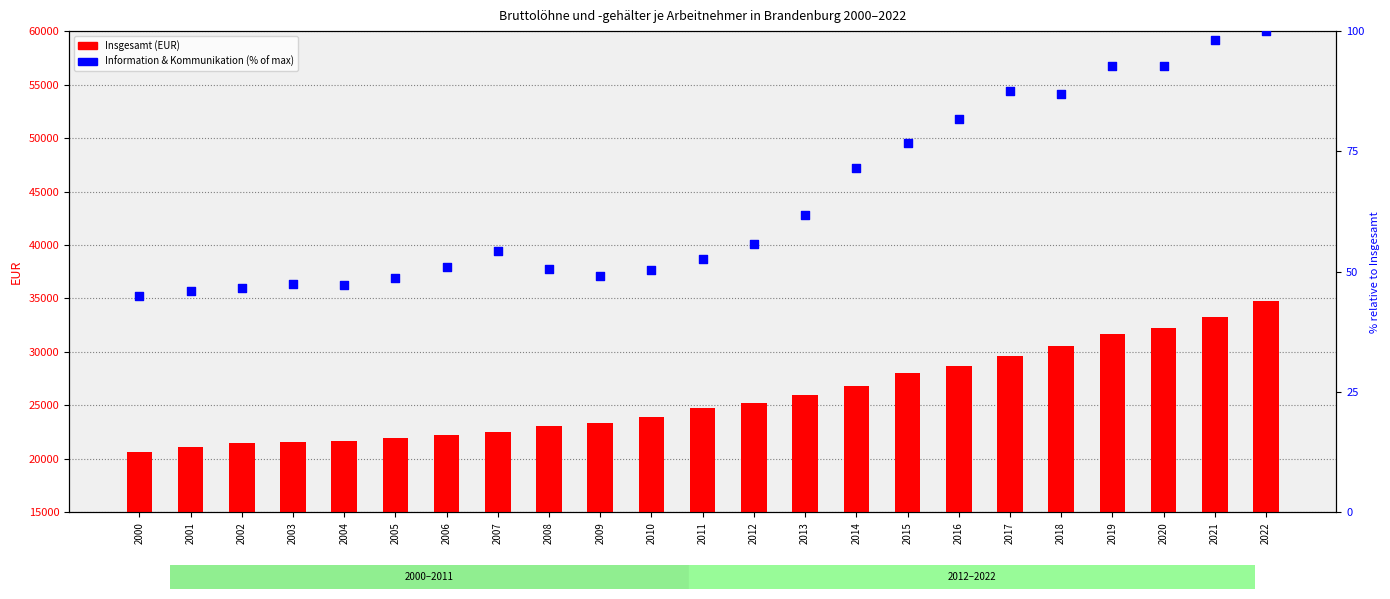

Is the value of Information & Kommunikation
(% of max) at 2004 greater than the value of Insgesamt (EUR) at 2004?

No